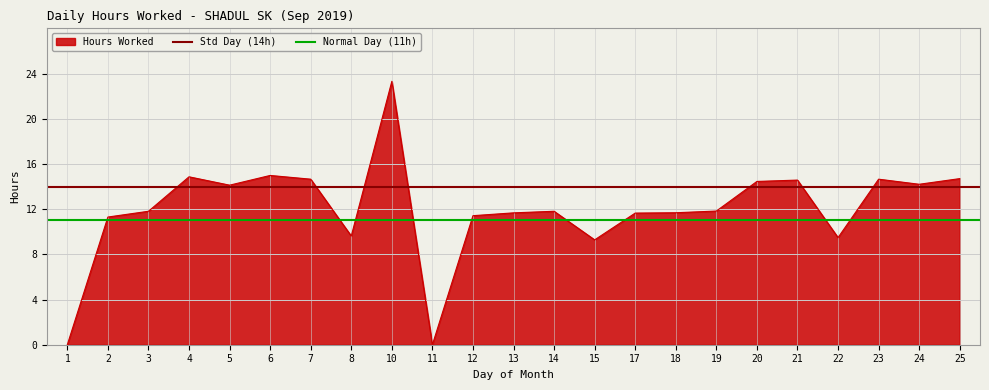

The Normal Day (11h) series shows 11 at 2. True or false?

True